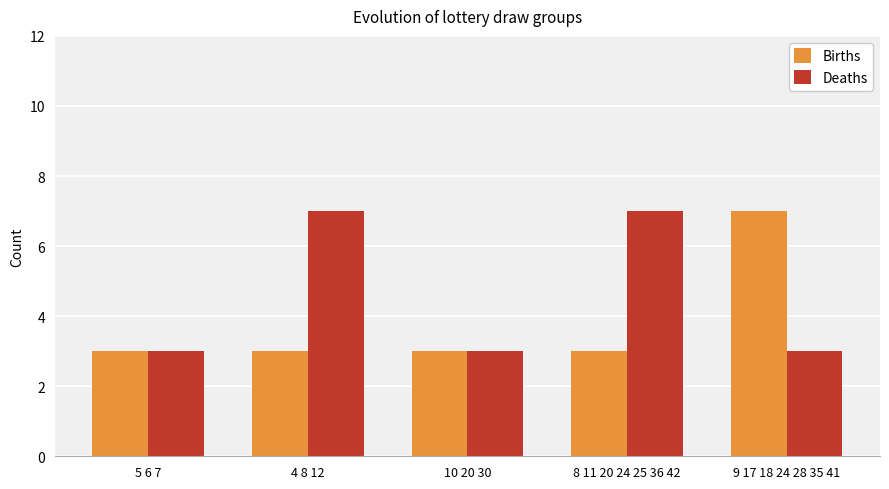

Does the chart contain stacked bars?

No